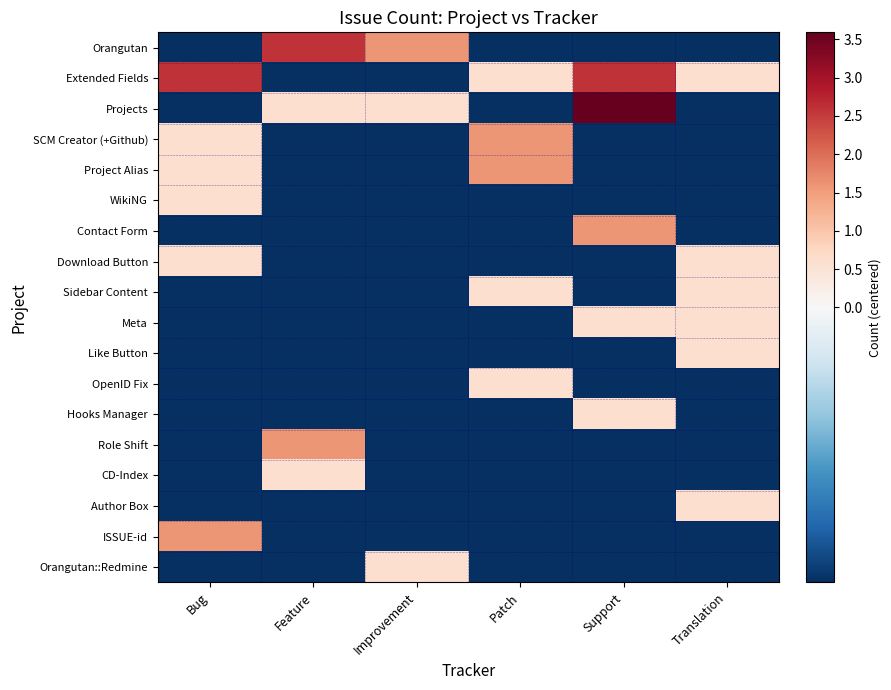

At which category is the sum across all series the highest?

Support